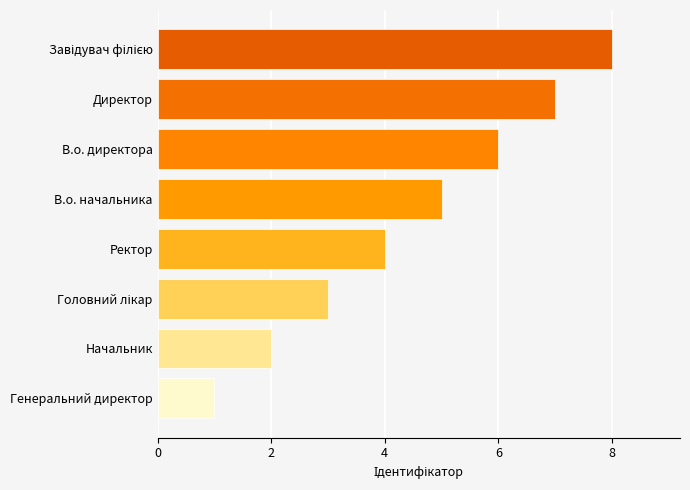

Which label corresponds to the smallest value in the chart?

Генеральний директор